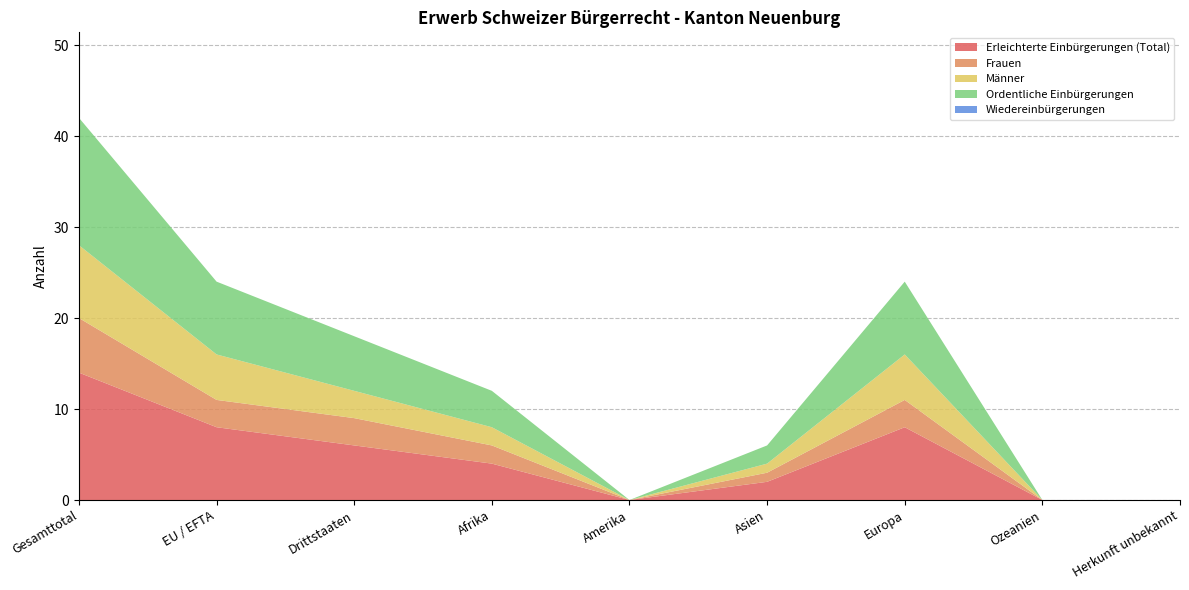

Reading left to right, list all the values displayed in this chart.

Erleichterte Einbürgerungen (Total): Gesamttotal=14	EU / EFTA=8	Drittstaaten=6	Afrika=4	Amerika=0	Asien=2	Europa=8	Ozeanien=0	Herkunft unbekannt=0
Frauen: Gesamttotal=6	EU / EFTA=3	Drittstaaten=3	Afrika=2	Amerika=0	Asien=1	Europa=3	Ozeanien=0	Herkunft unbekannt=0
Männer: Gesamttotal=8	EU / EFTA=5	Drittstaaten=3	Afrika=2	Amerika=0	Asien=1	Europa=5	Ozeanien=0	Herkunft unbekannt=0
Ordentliche Einbürgerungen: Gesamttotal=14	EU / EFTA=8	Drittstaaten=6	Afrika=4	Amerika=0	Asien=2	Europa=8	Ozeanien=0	Herkunft unbekannt=0
Wiedereinbürgerungen: Gesamttotal=0	EU / EFTA=0	Drittstaaten=0	Afrika=0	Amerika=0	Asien=0	Europa=0	Ozeanien=0	Herkunft unbekannt=0